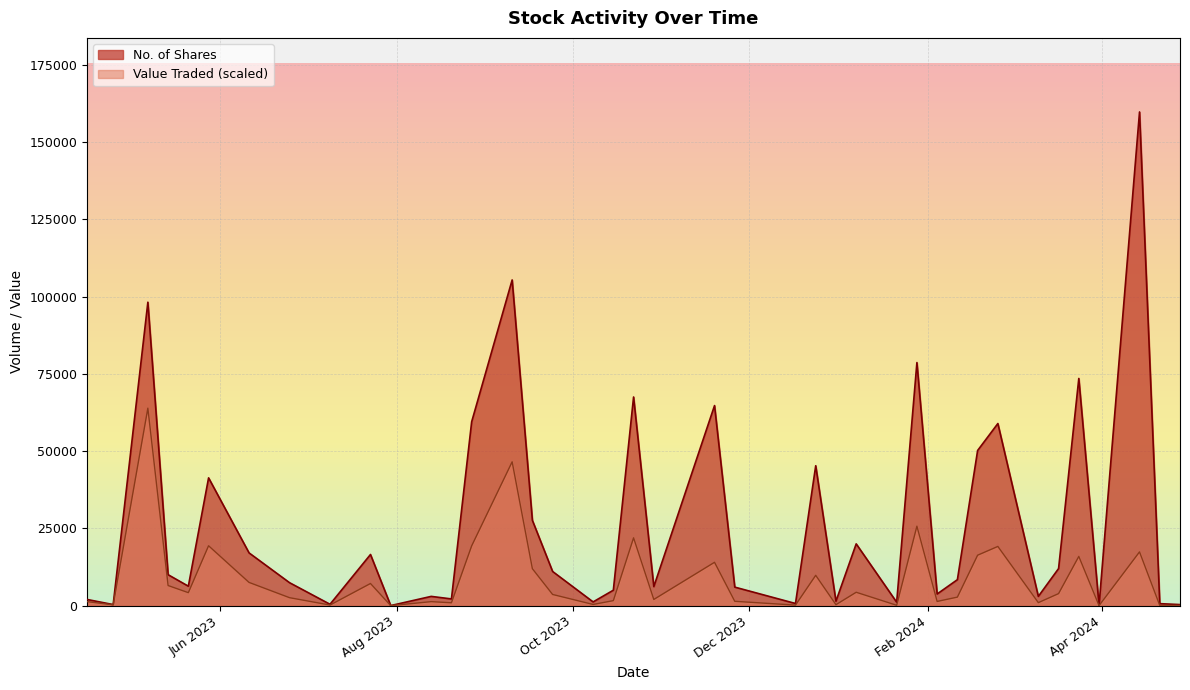

How many series are shown in this chart?

2